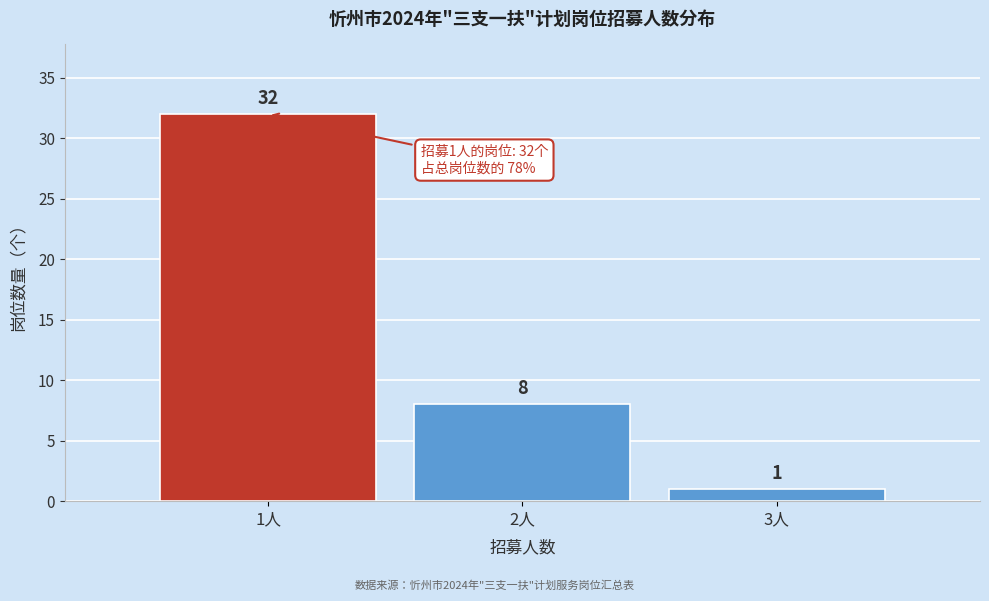

Reading left to right, list all the values displayed in this chart.

32	8	1